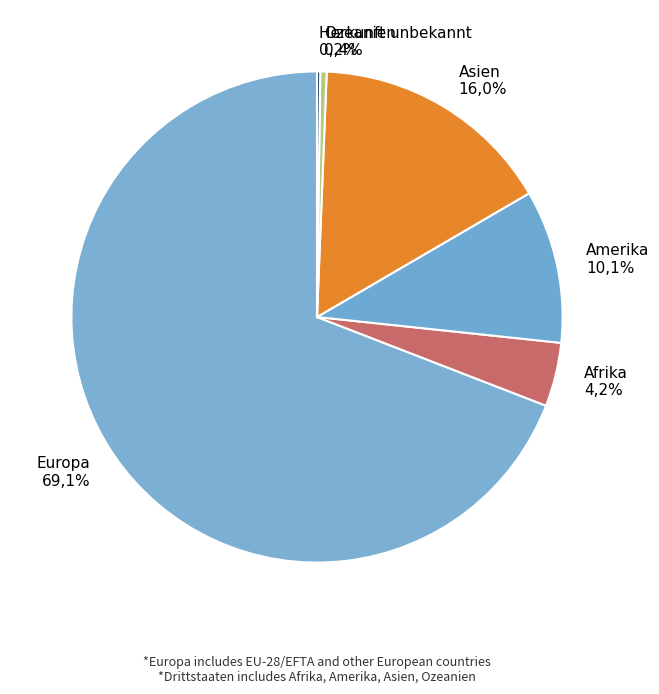

Between Europa and Herkunft unbekannt, which is larger?

Europa